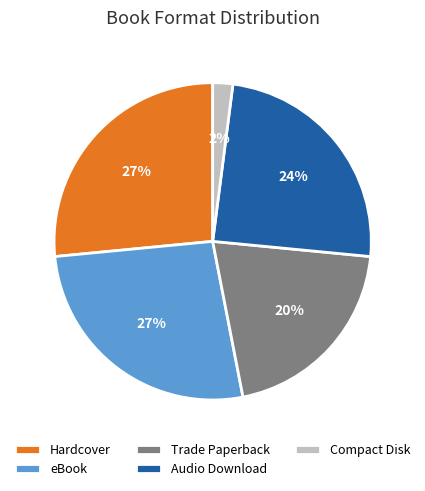

To the nearest percent, what is the combined percentage of Trade Paperback and eBook?

47%